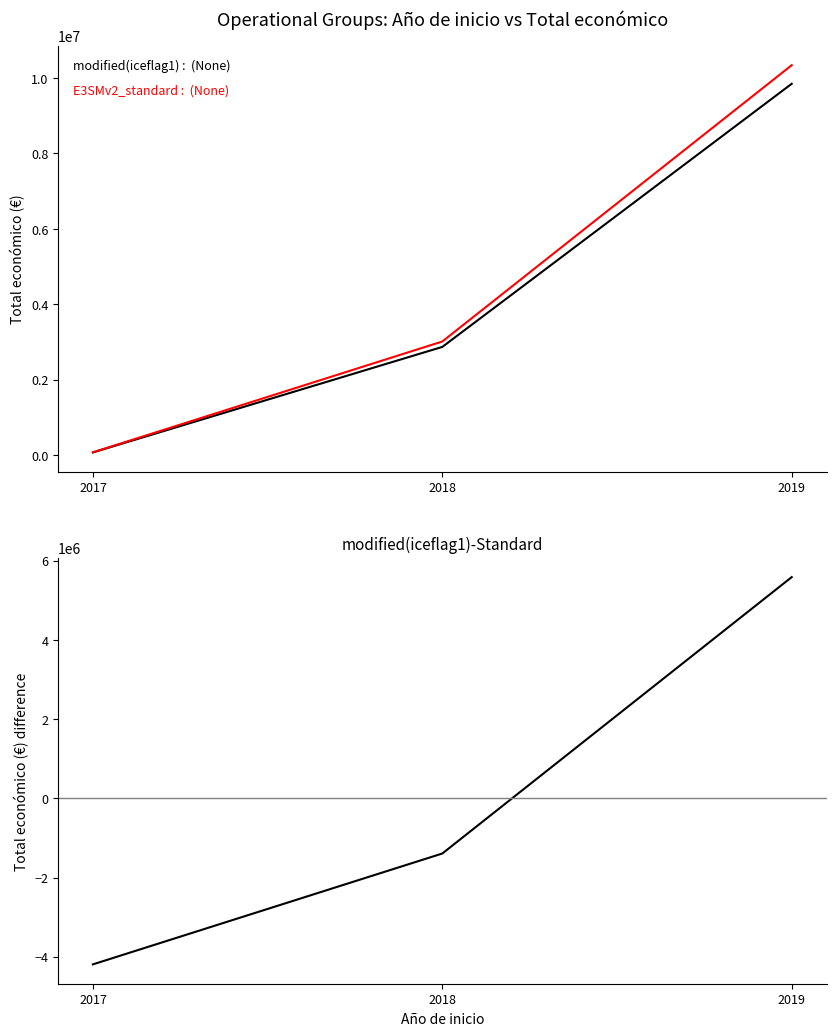

Reading right to left, list all the values displayed in this chart.

Mean Total económico: 9847932.0	2870108.0	71800.0
E3SMv2_standard : (None): 10340328.6	3013613.4	75390.0
modified(iceflag1)-Standard: 5584652.0	-1393172.0	-4191480.0